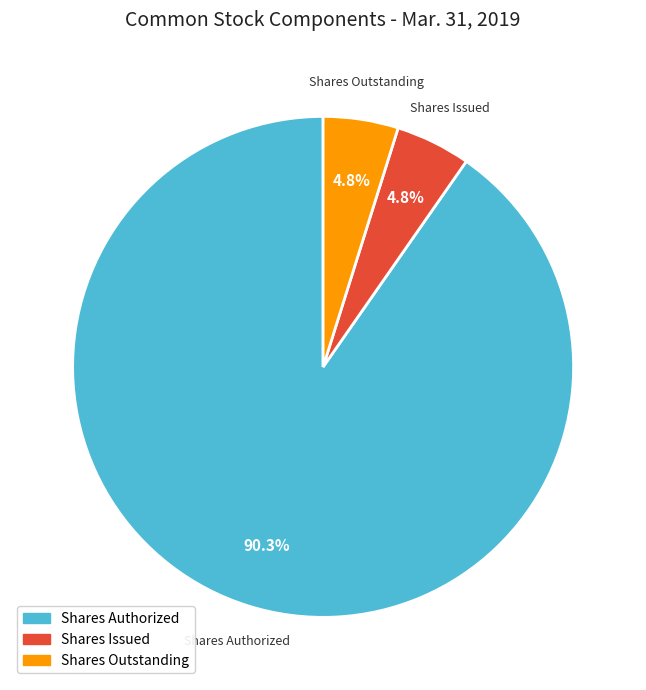

Approximately how many times larger is the value at Shares Issued compared to Shares Outstanding?

1.0